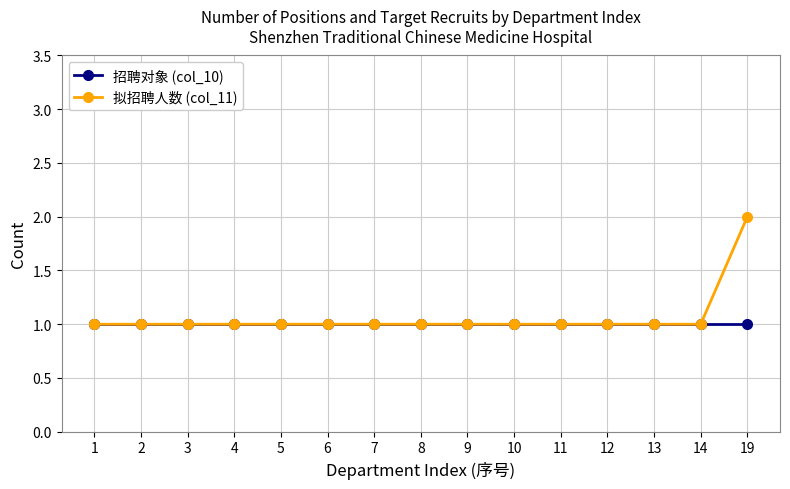

What is the average value of the 招聘对象 (col_10) series?

1